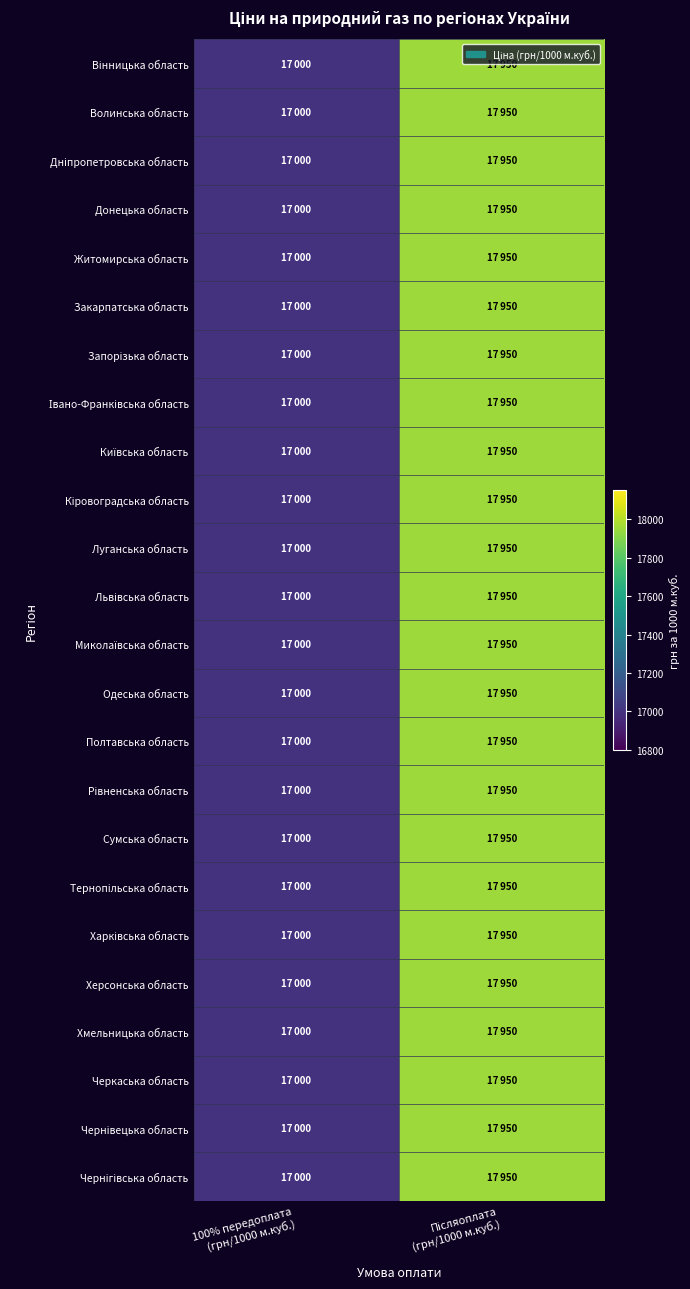

Which label corresponds to the smallest value in the chart?

100% передоплата
(грн/1000 м.куб.)